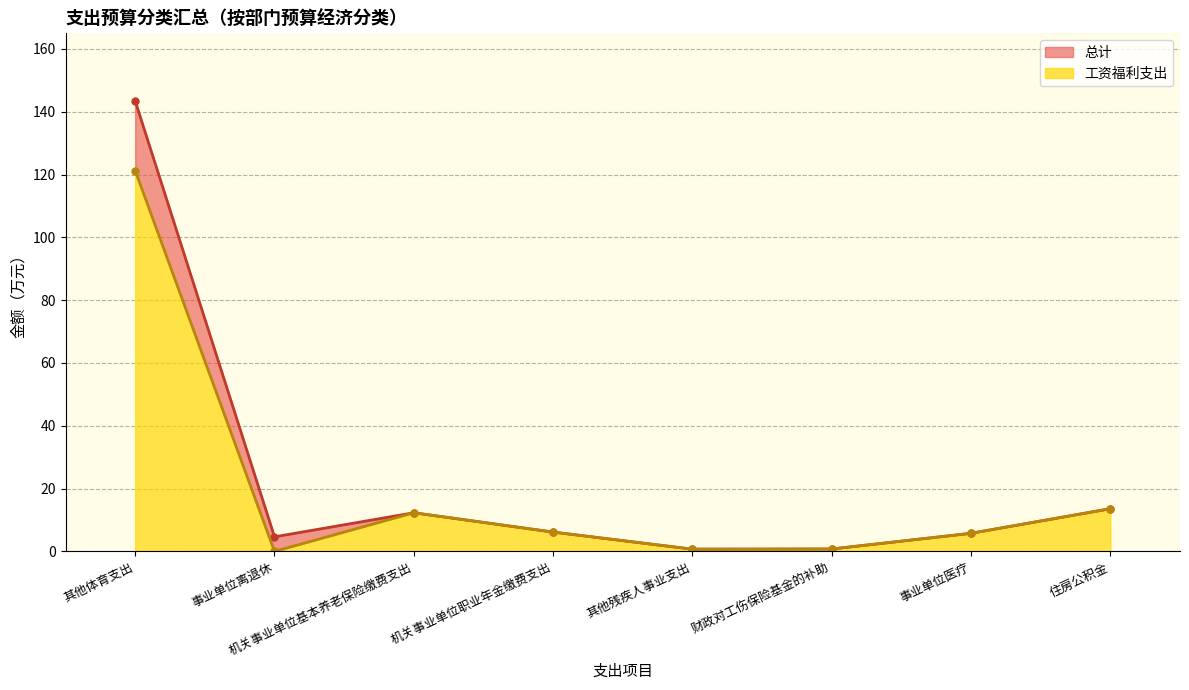

How many lines are shown in the chart?

2